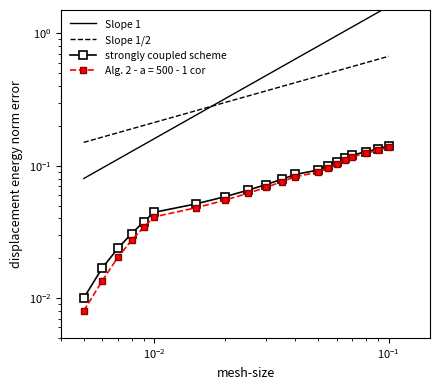

Reading left to right, extract all data points from this chart.

strongly coupled scheme: 0.0	0.0	0.0	0.0	0.0	0.0	0.1	0.1	0.1	0.1	0.1	0.1	0.1	0.1	0.1	0.1	0.1	0.1	0.1	0.1
Alg. 2 - a = 500 - 1 cor: 0.0	0.0	0.0	0.0	0.0	0.0	0.0	0.1	0.1	0.1	0.1	0.1	0.1	0.1	0.1	0.1	0.1	0.1	0.1	0.1